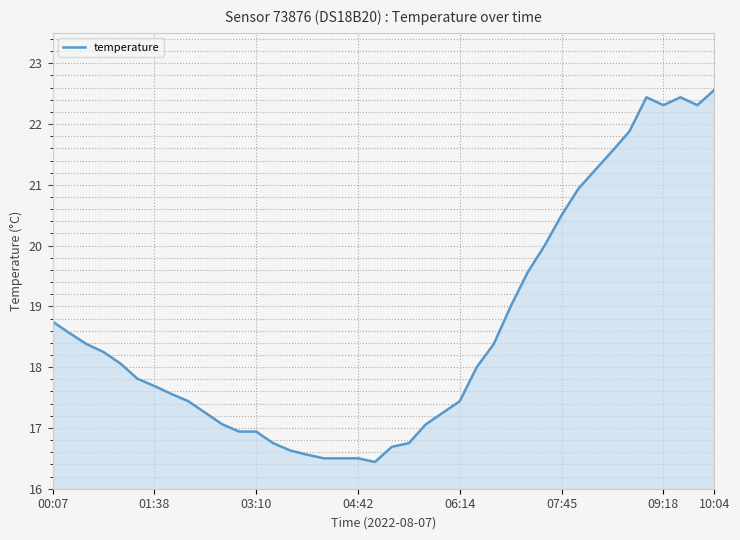

What is the maximum value shown in the chart?

22.6